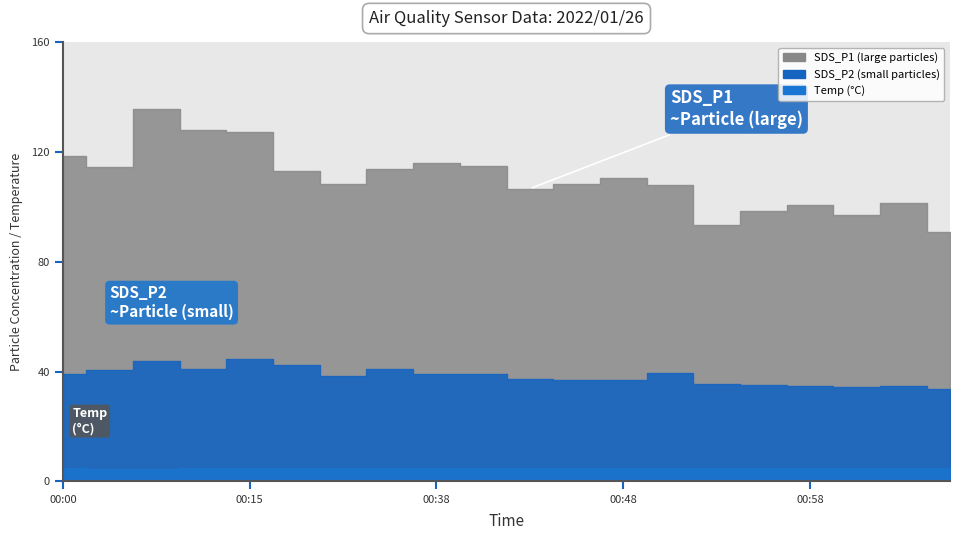

What is the sum of all Temp values?

97.0